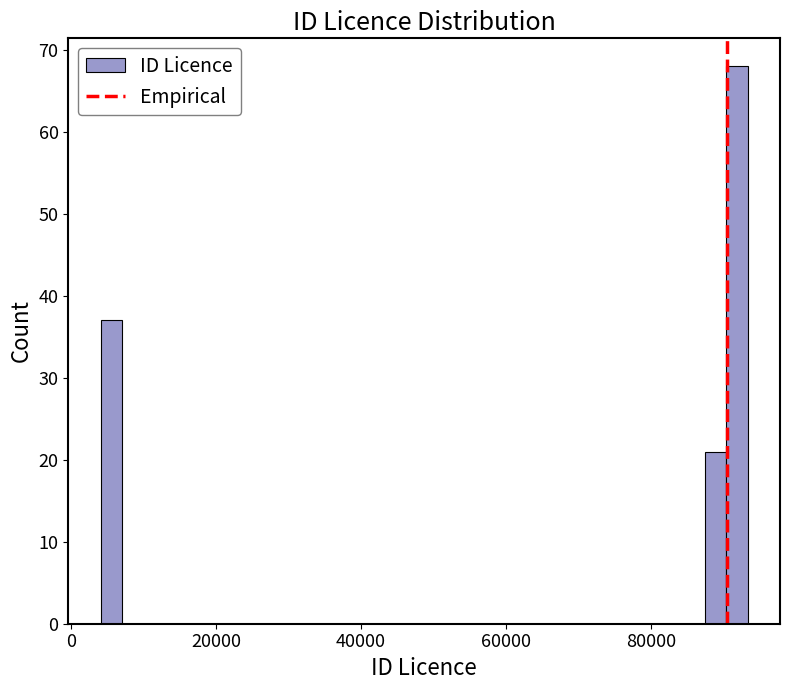

Around what value on the x-axis is the tallest bar? Give the approximate position of its centre, as read against the axis.

92000